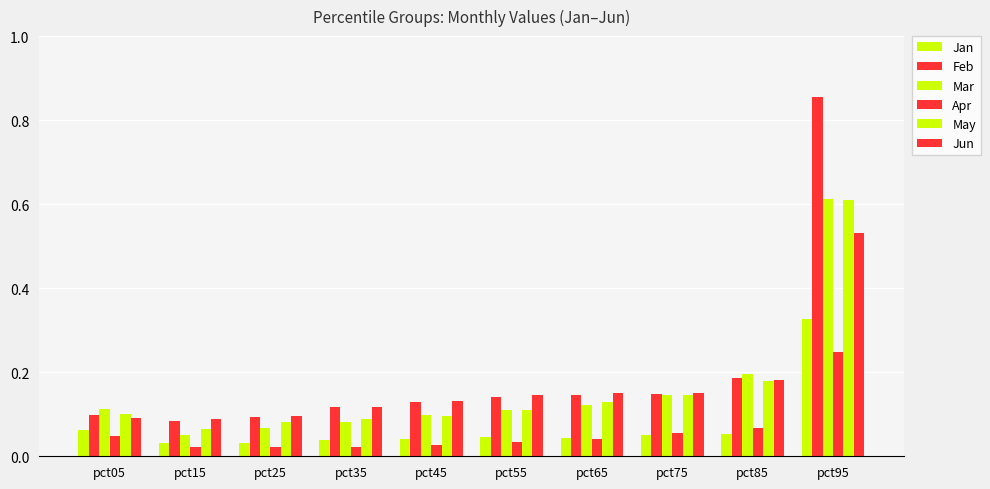

Count the number of categories in the chart.

10